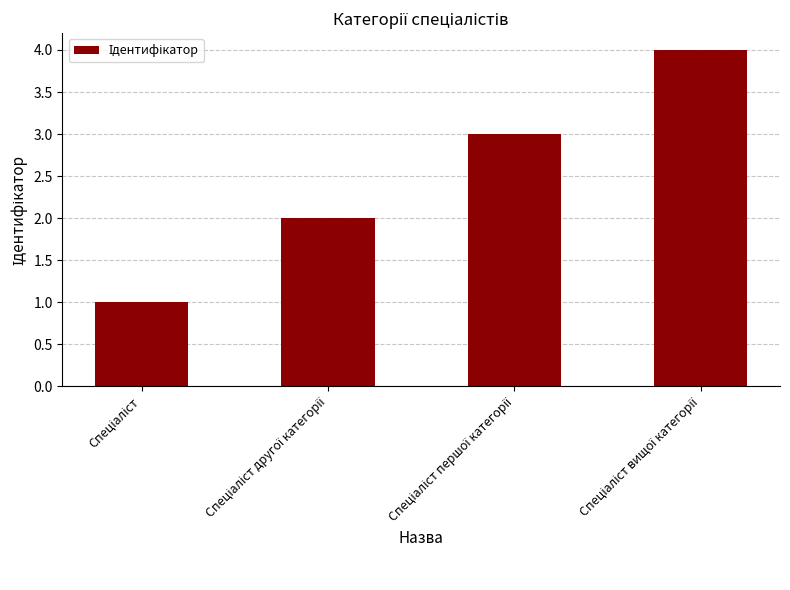

What is the maximum value shown in the chart?

4